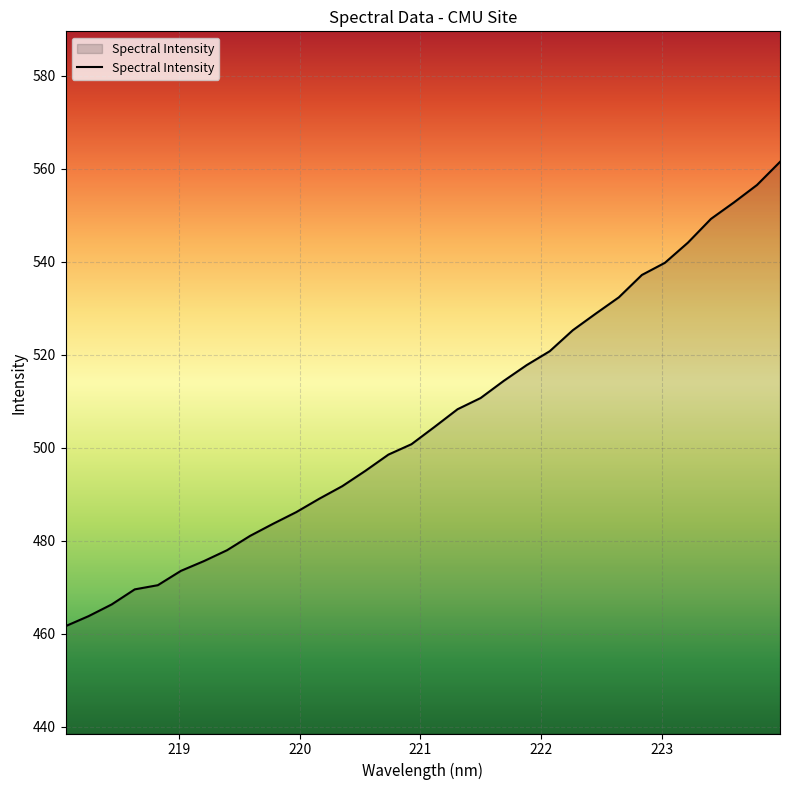

What is the difference between the maximum and minimum values?

99.8